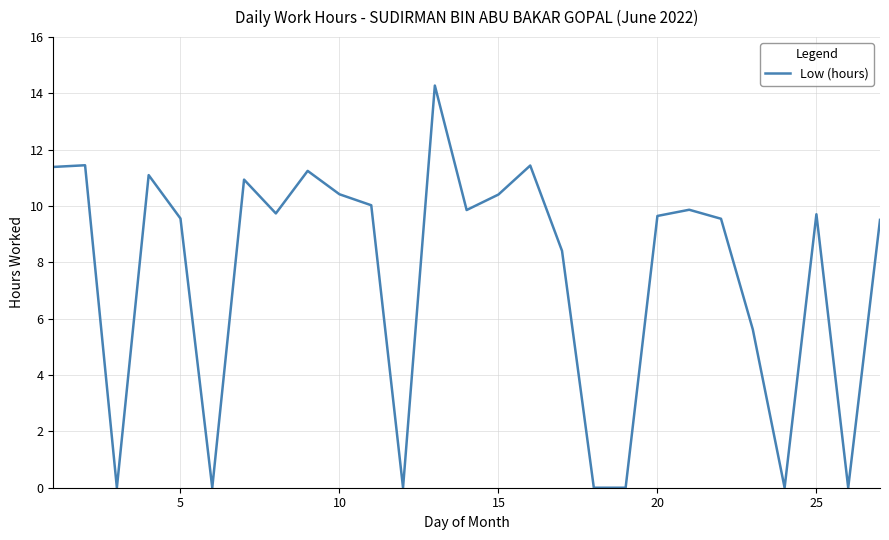

What is the greatest value displayed?

14.3